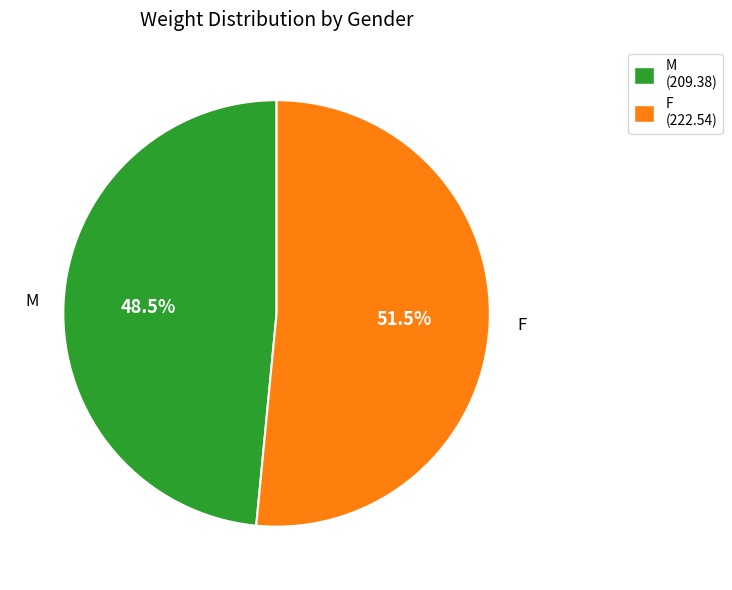

Is there a majority slice in this chart?

Yes